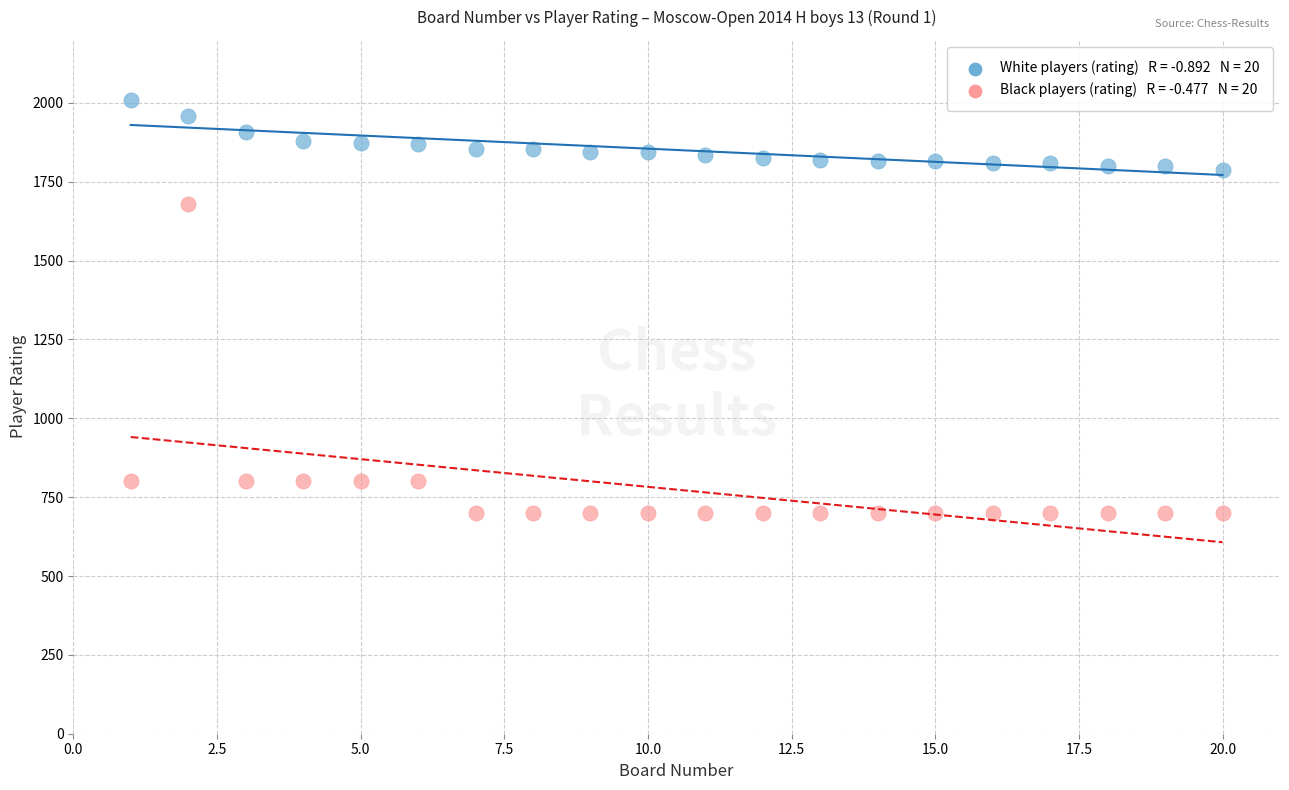

Across all data points, what is the range of X values (max minus min)?

19